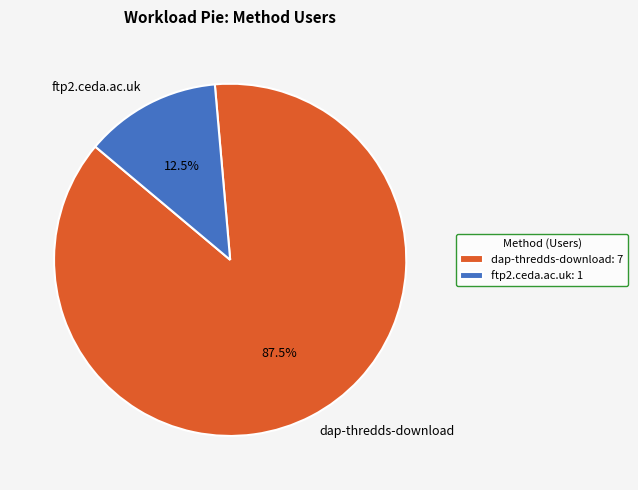

Which category has the biggest portion of the pie?

dap-thredds-download